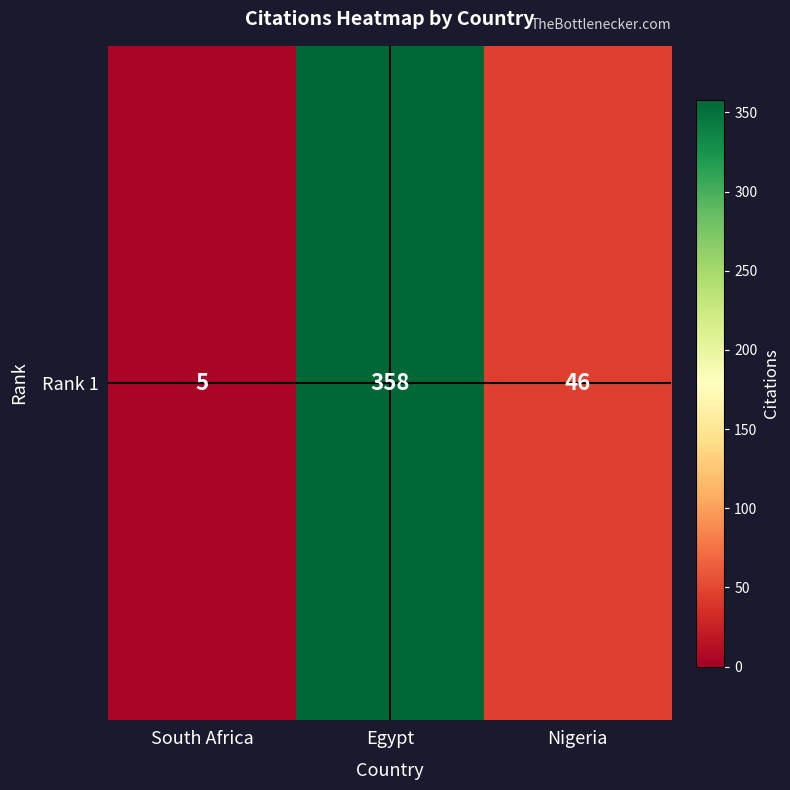

Where is the data nearest to the value 181?

Nigeria